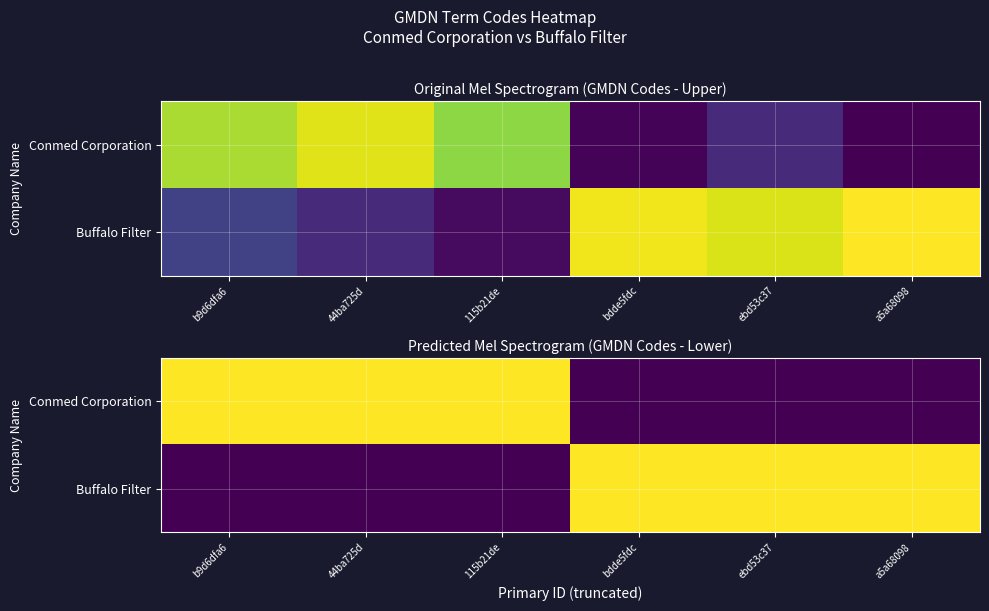

What is the sum of all Conmed Corporation values?

113583